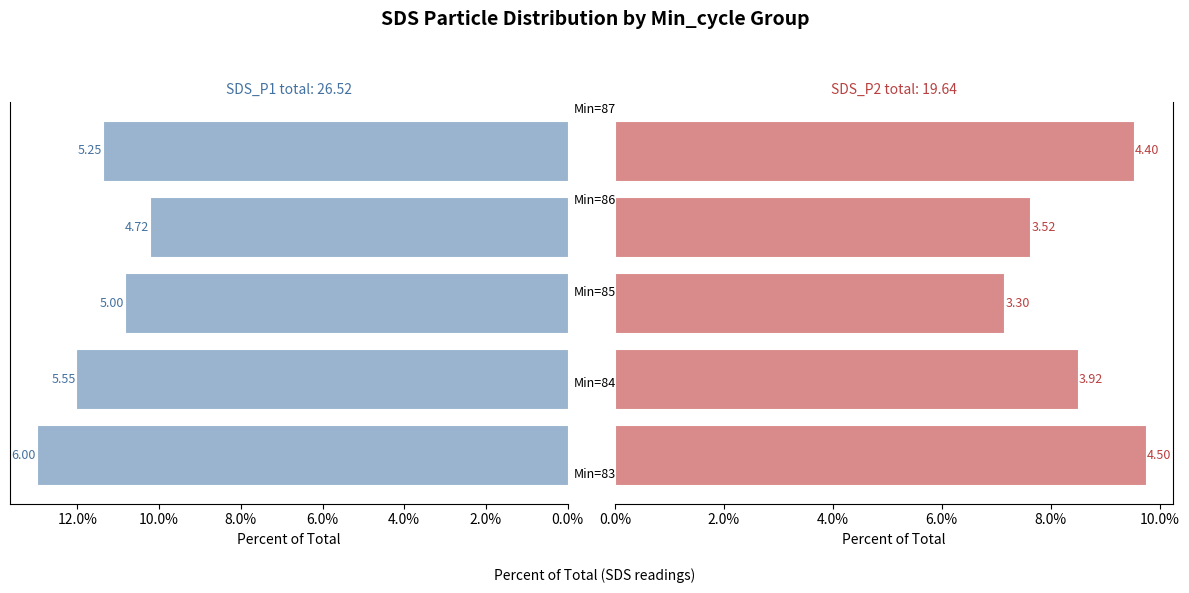

Is the value of SDS_P2 at 2.0% greater than the value of SDS_P1 at 4.0%?

No